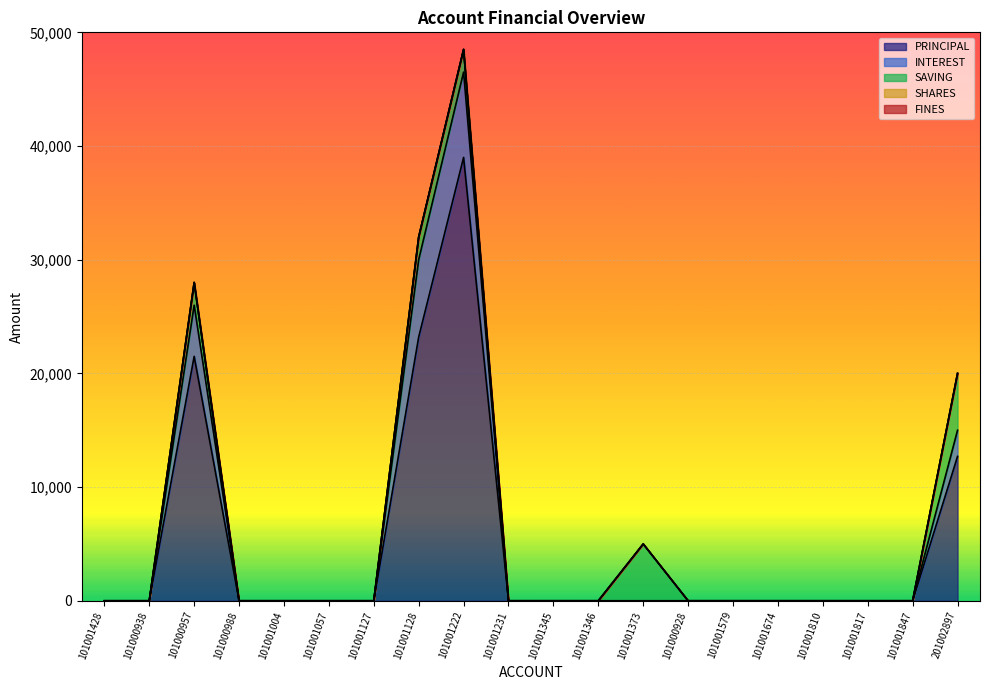

The value of SHARES at 101001579 is 0. True or false?

True